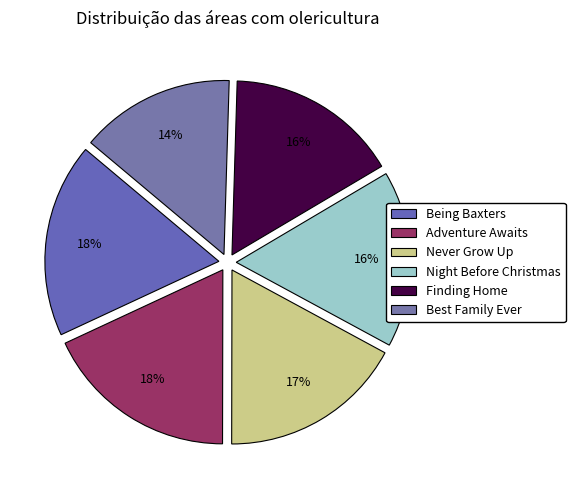

What percentage is the Never Grow Up slice, to the nearest percent?

17%